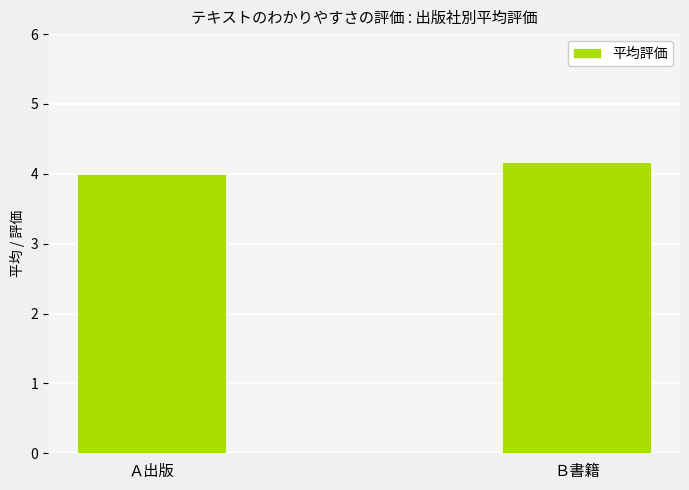

List the labels in order of value, largest first.

Ｂ書籍, Ａ出版